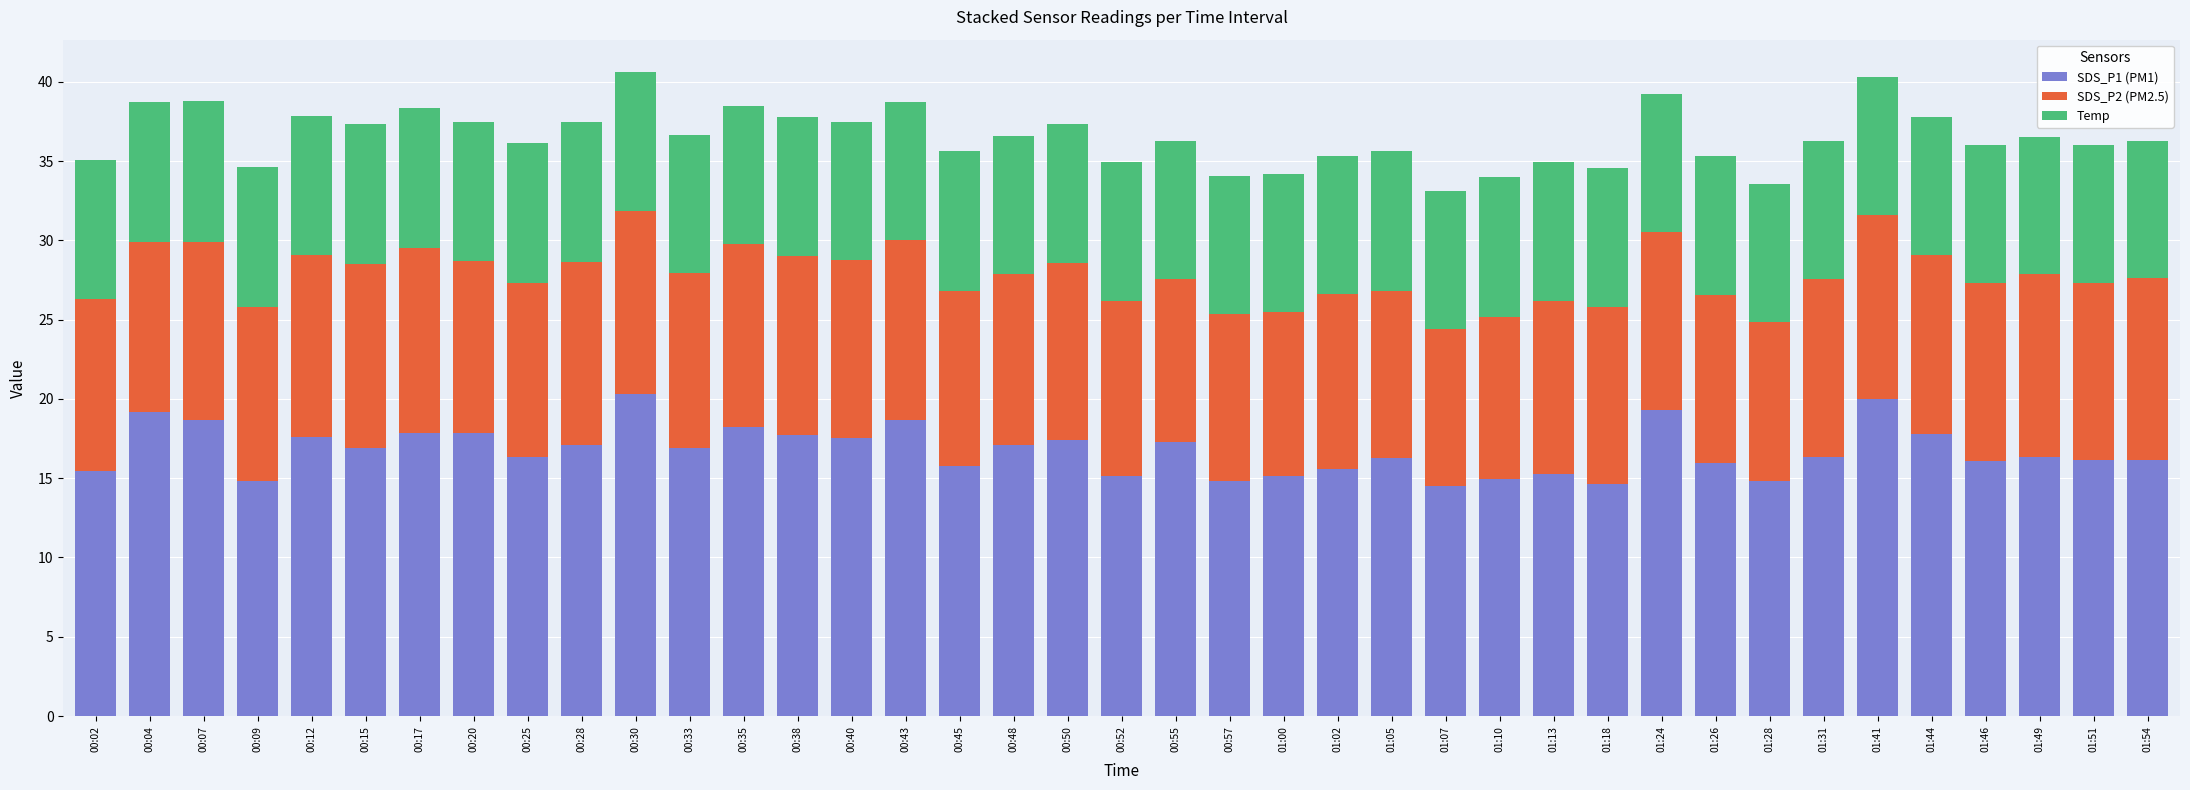

What is the difference between the maximum and minimum values in the SDS_P1 (PM1) series?

5.8